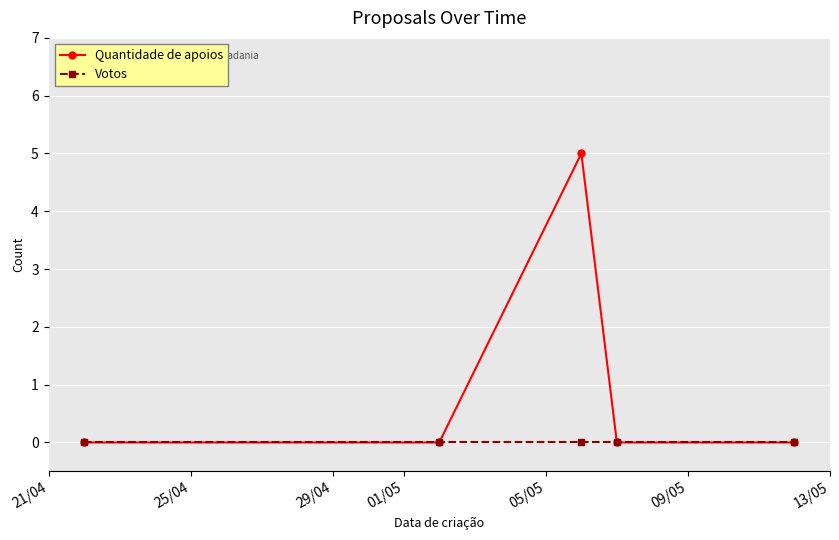

How many categories are shown in the chart?

5